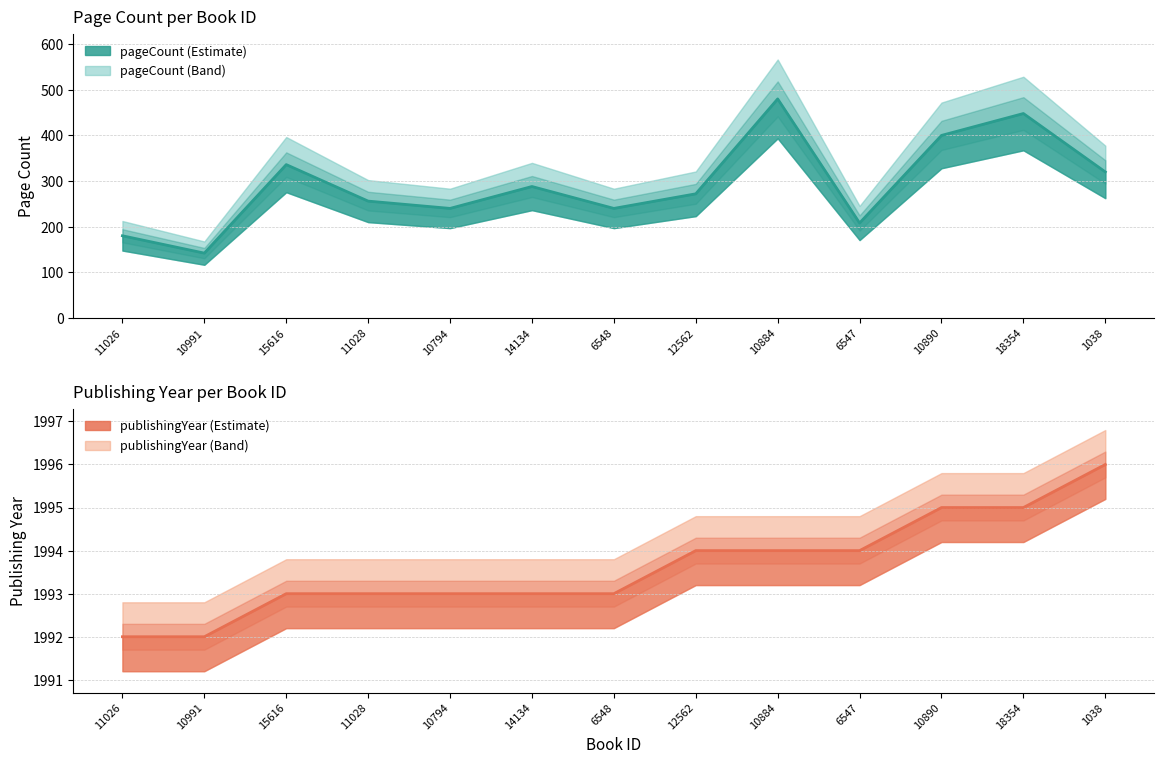

Does the chart have visible grid lines?

Yes